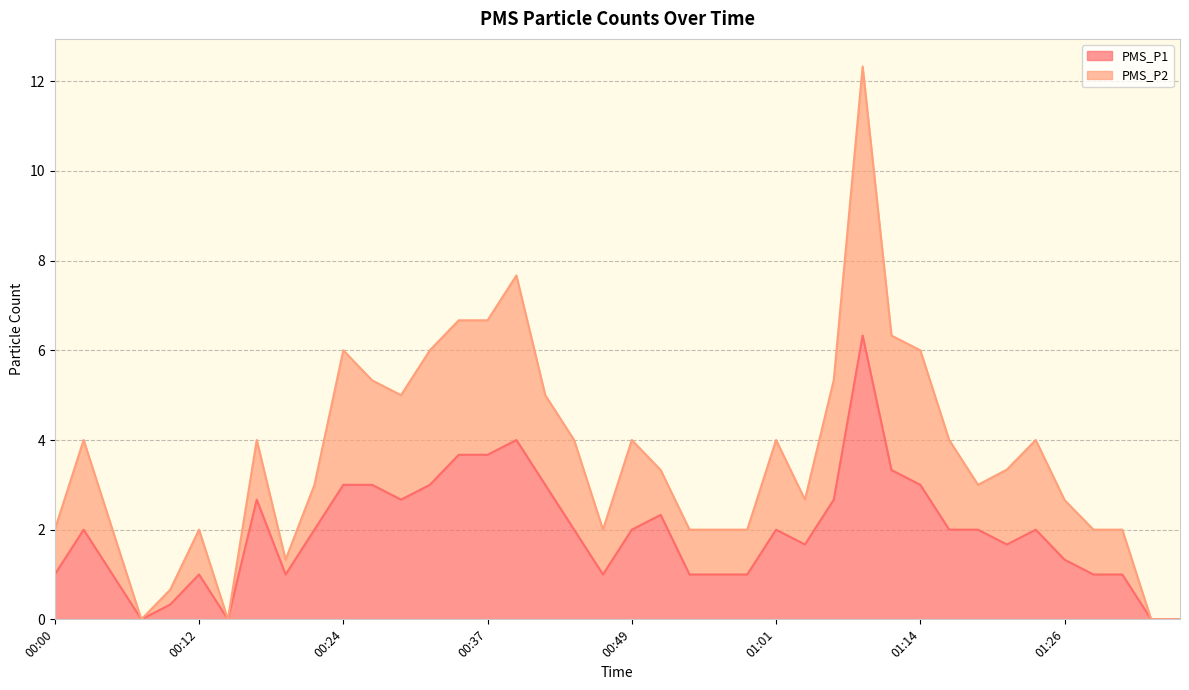

How many data points does each series have?

40